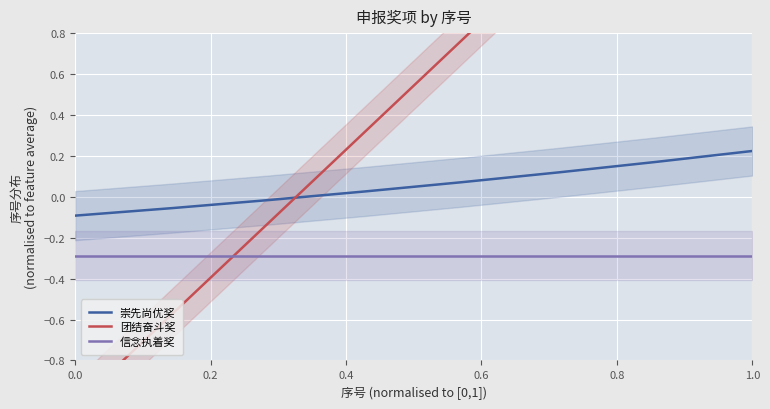

The 信念执着奖 series shows -0.1 at 1.0. True or false?

False